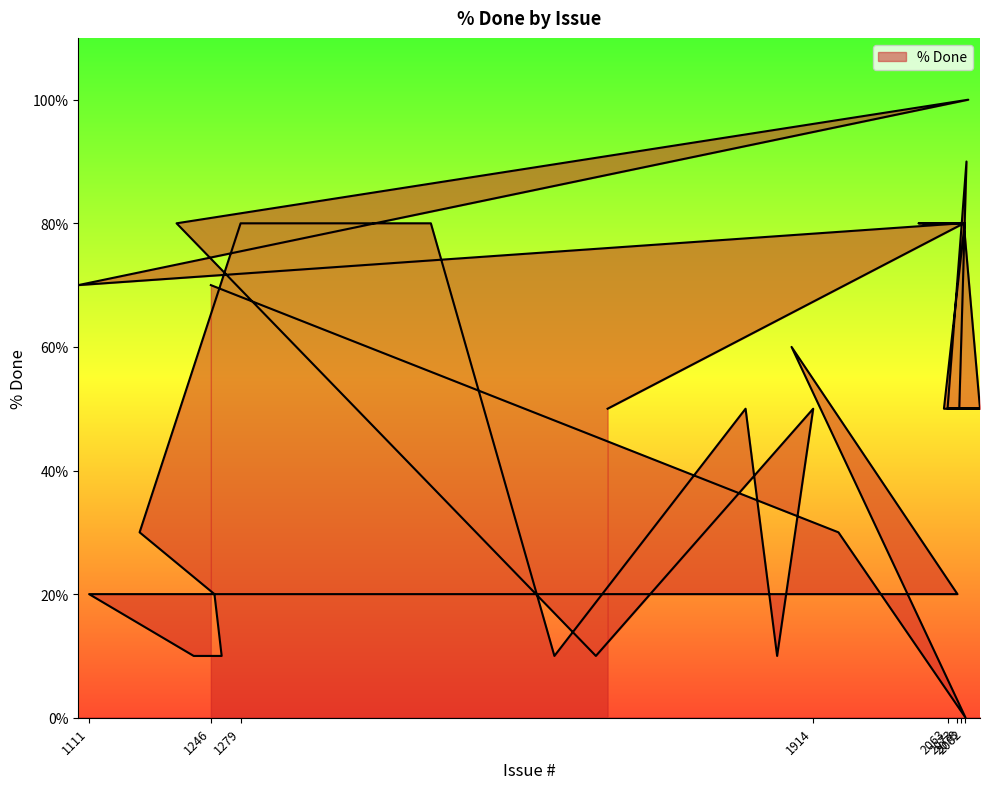

What is the difference between the second highest and minimum values?

90